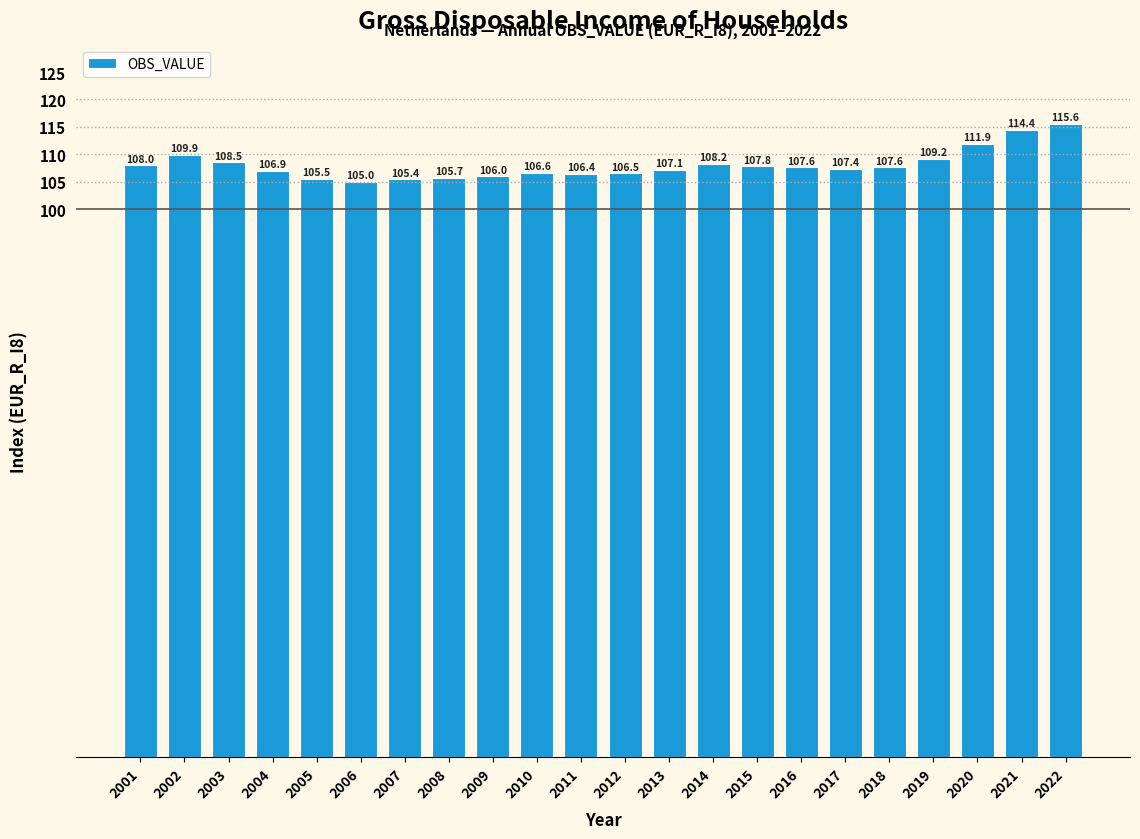

Reading right to left, transcribe all the data shown in this chart.

2022=115.6	2021=114.4	2020=111.9	2019=109.2	2018=107.6	2017=107.4	2016=107.6	2015=107.8	2014=108.2	2013=107.1	2012=106.5	2011=106.4	2010=106.6	2009=106.0	2008=105.7	2007=105.4	2006=105.0	2005=105.5	2004=106.9	2003=108.5	2002=109.9	2001=108.0